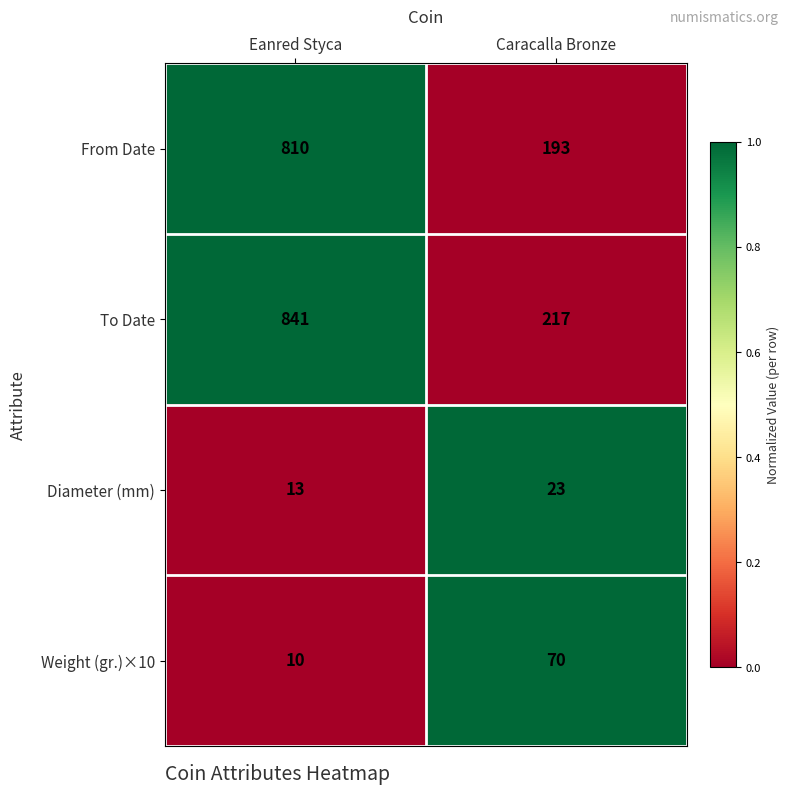

Which category has the lowest value across all series?

Eanred Styca